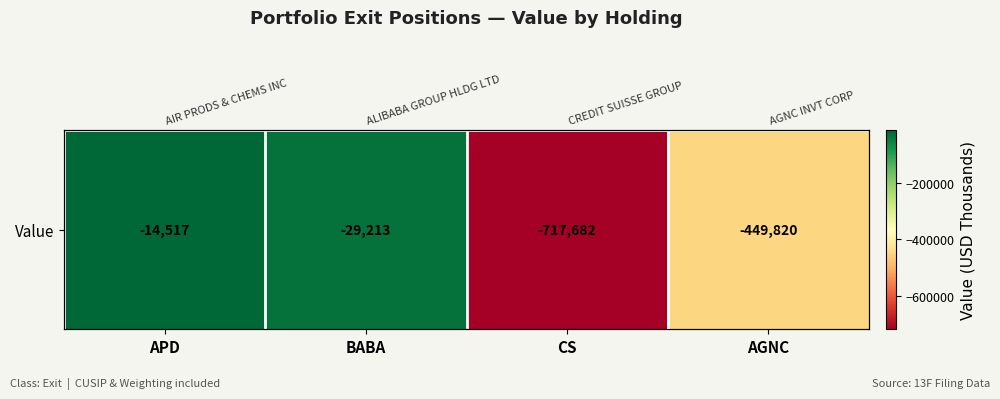

At which label is the value closest to -366099?

AGNC